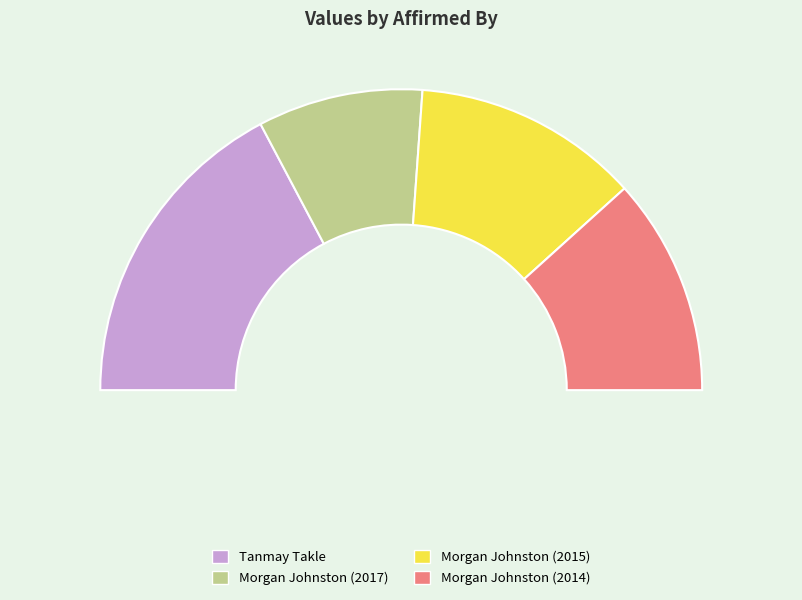

Is it true that Morgan Johnston (2015) is 24% of the pie?

True